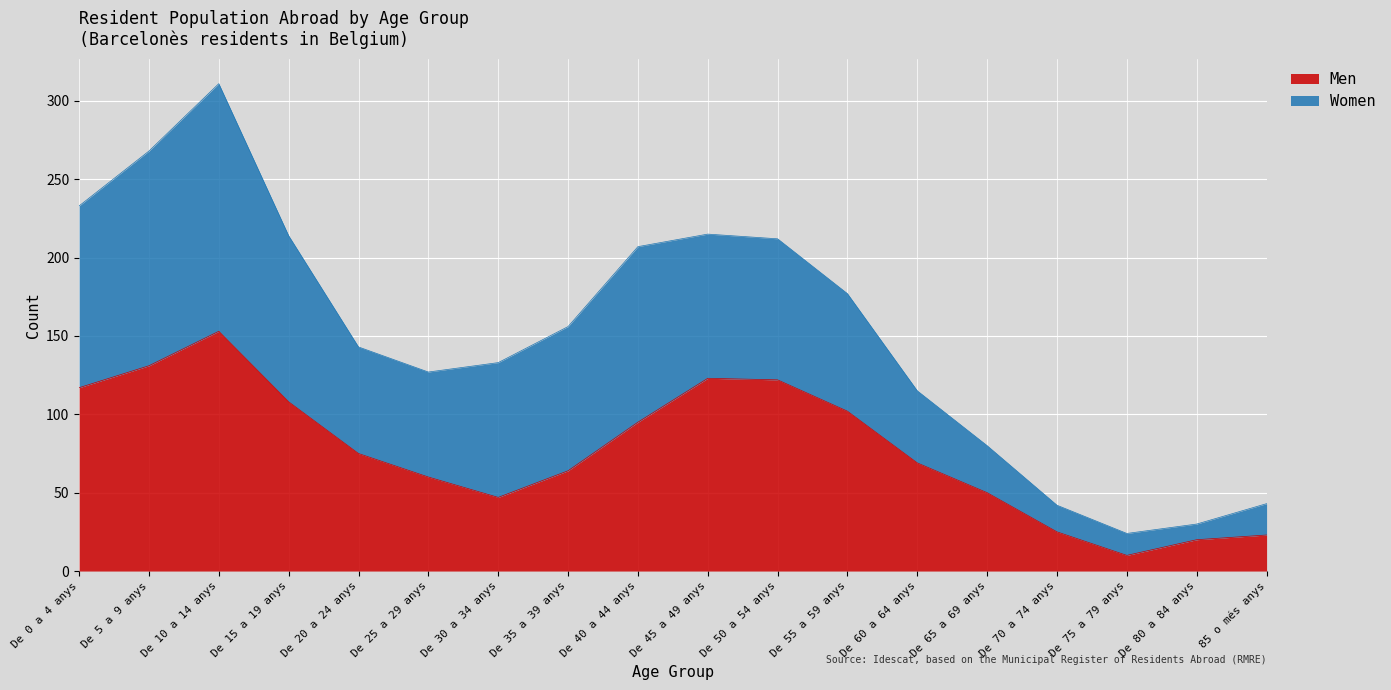

What is the approximate value at De 60 a 64 anys?

69